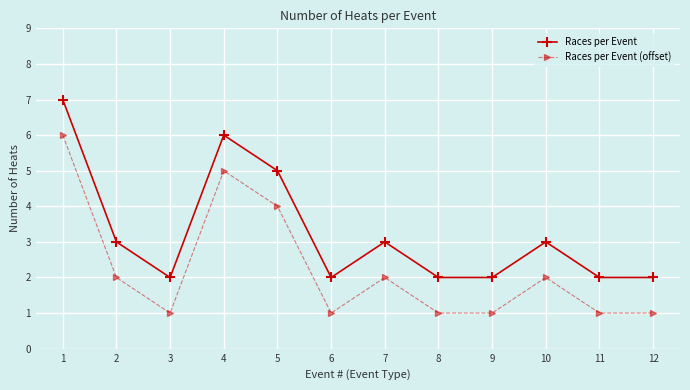

What are all the series names shown in the legend?

Races per Event, Races per Event (offset)